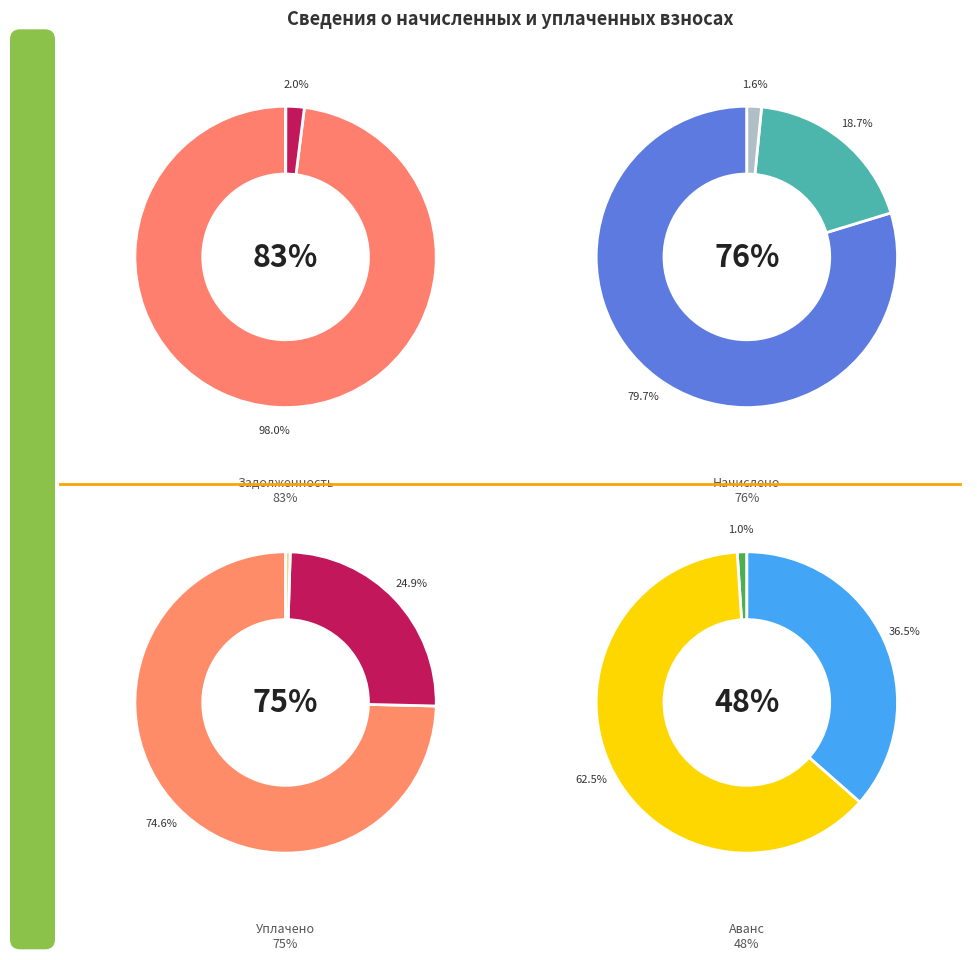

What percentage do 1 and 3 together represent?

0.7%